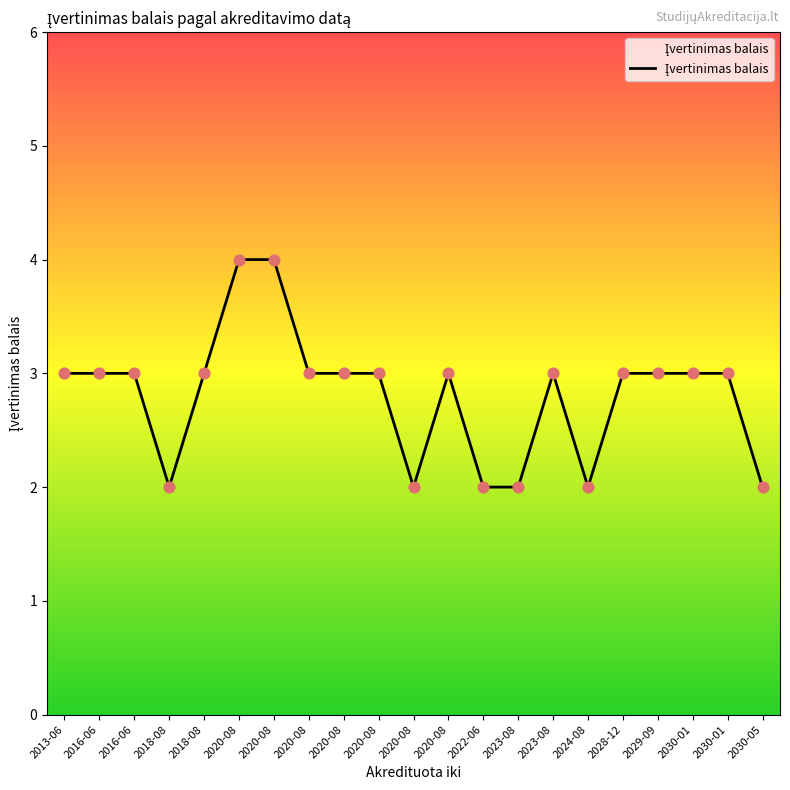

Between 2018-08 and 2016-06, which is larger?

2018-08